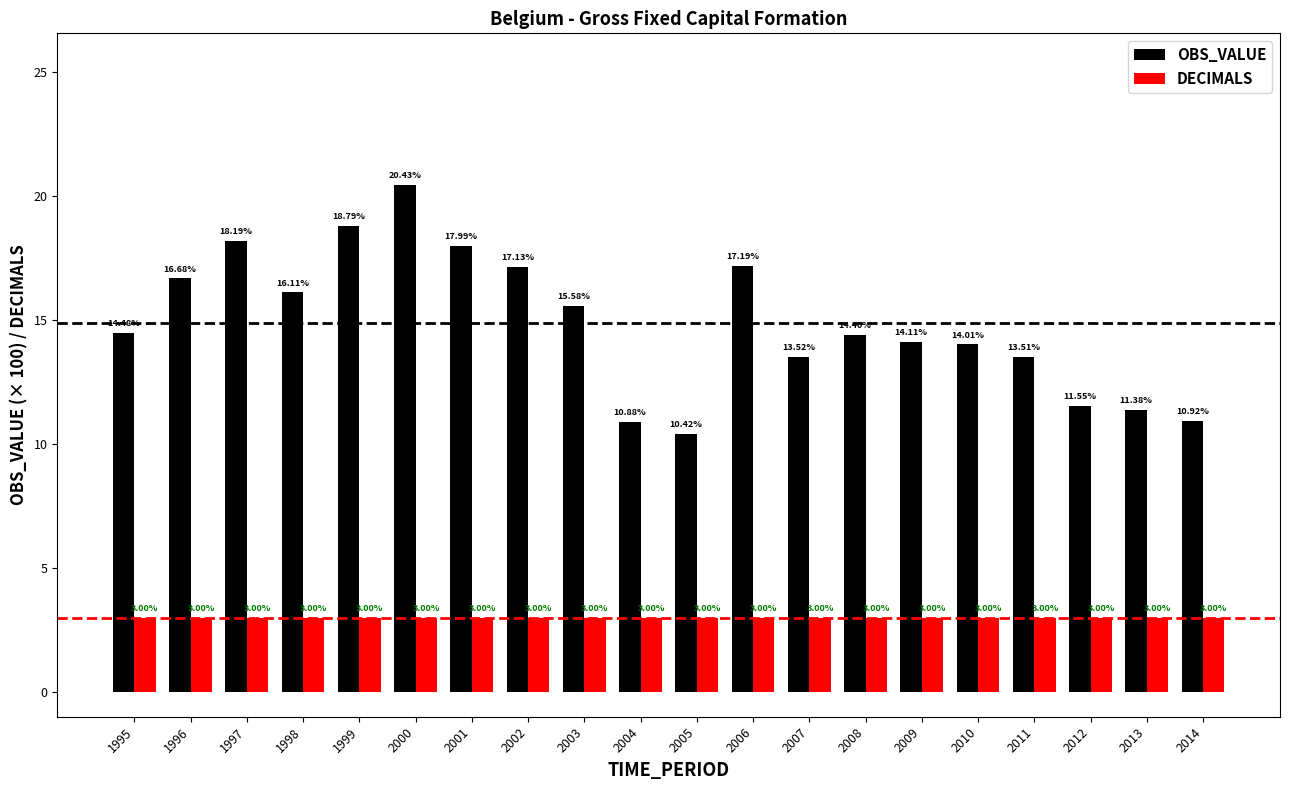

What is the average value of the DECIMALS series?

3.0